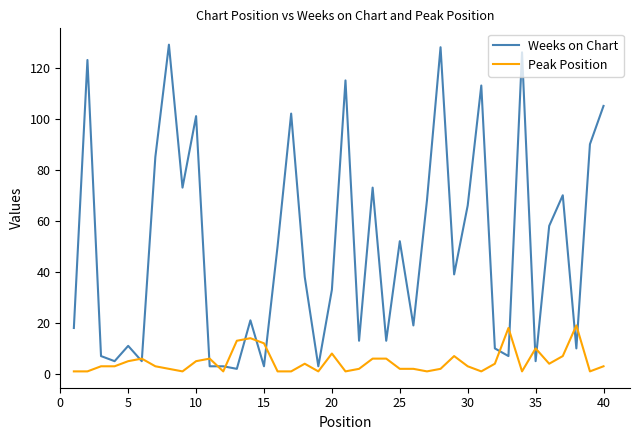

Which series has the largest total across all categories?

Weeks on Chart